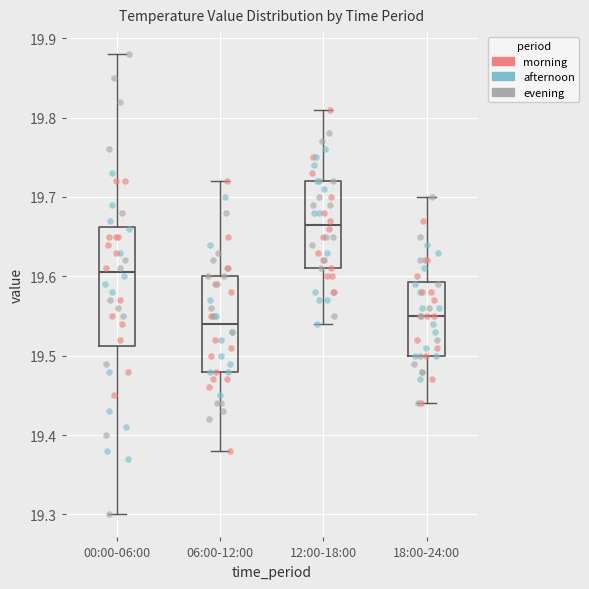

Which box has the highest median line?

12:00-18:00